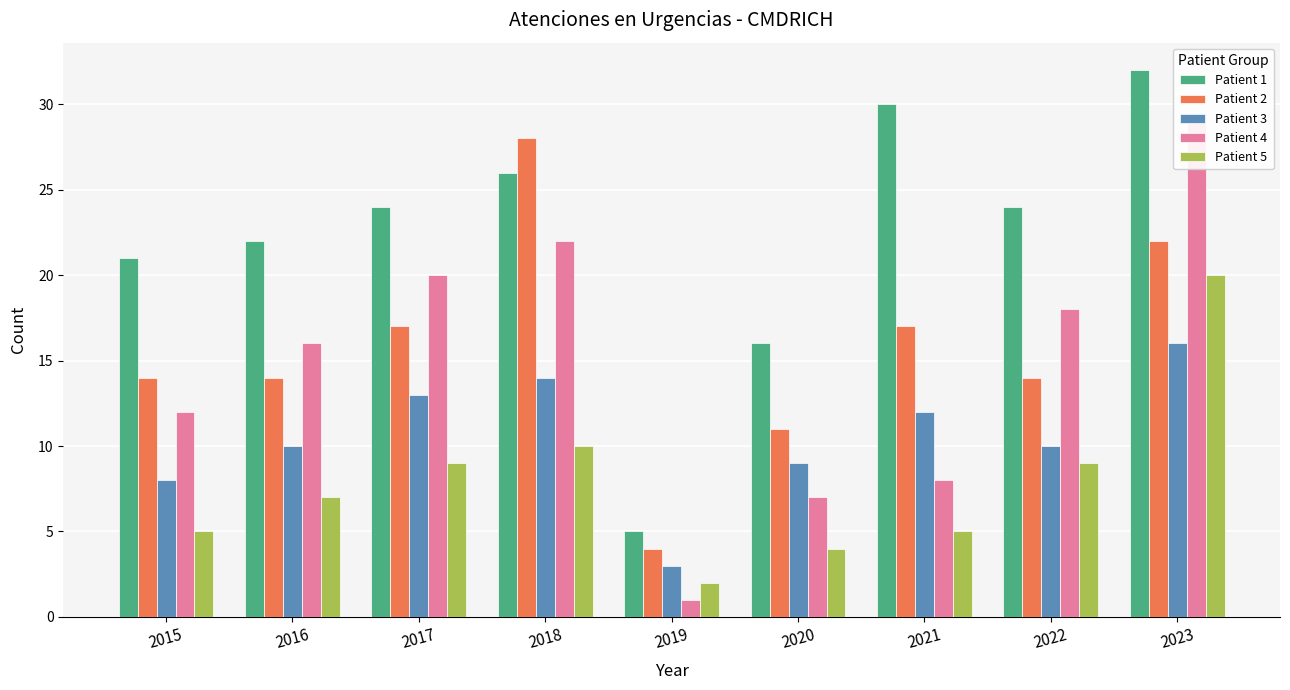

Is it true that Patient 2 equals 29 at 2021?

False